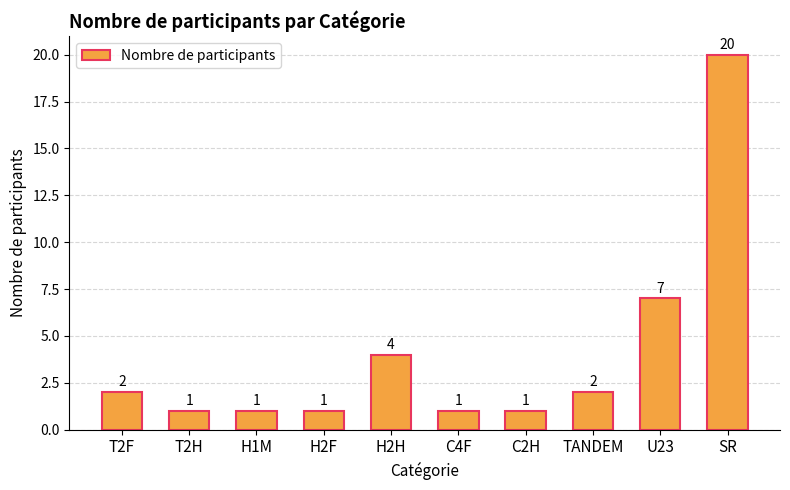

The chart shows a value of 7 at U23. True or false?

True